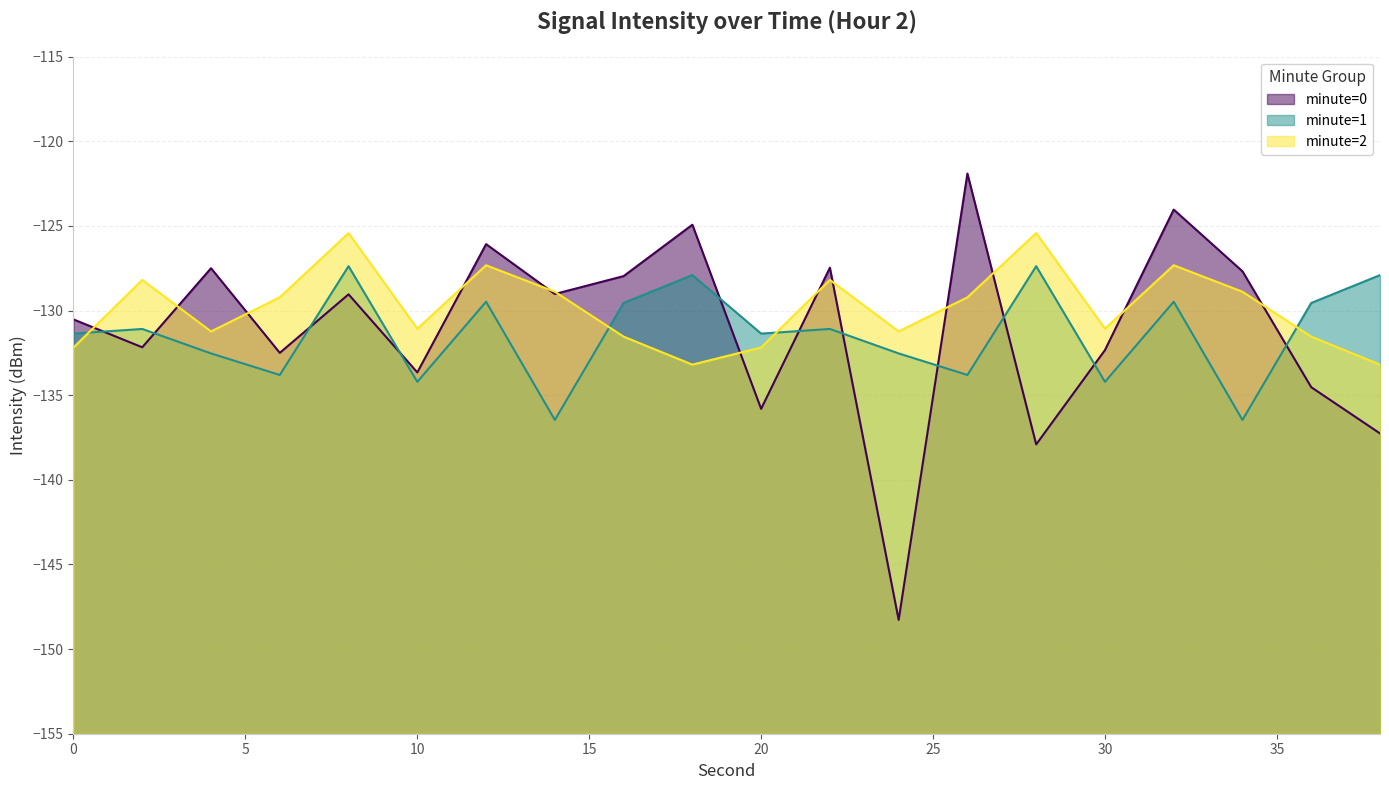

At which category is the sum across all series the highest?

32